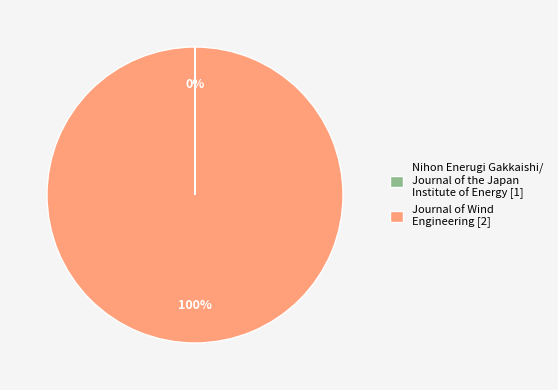

Is there a majority slice in this chart?

Yes